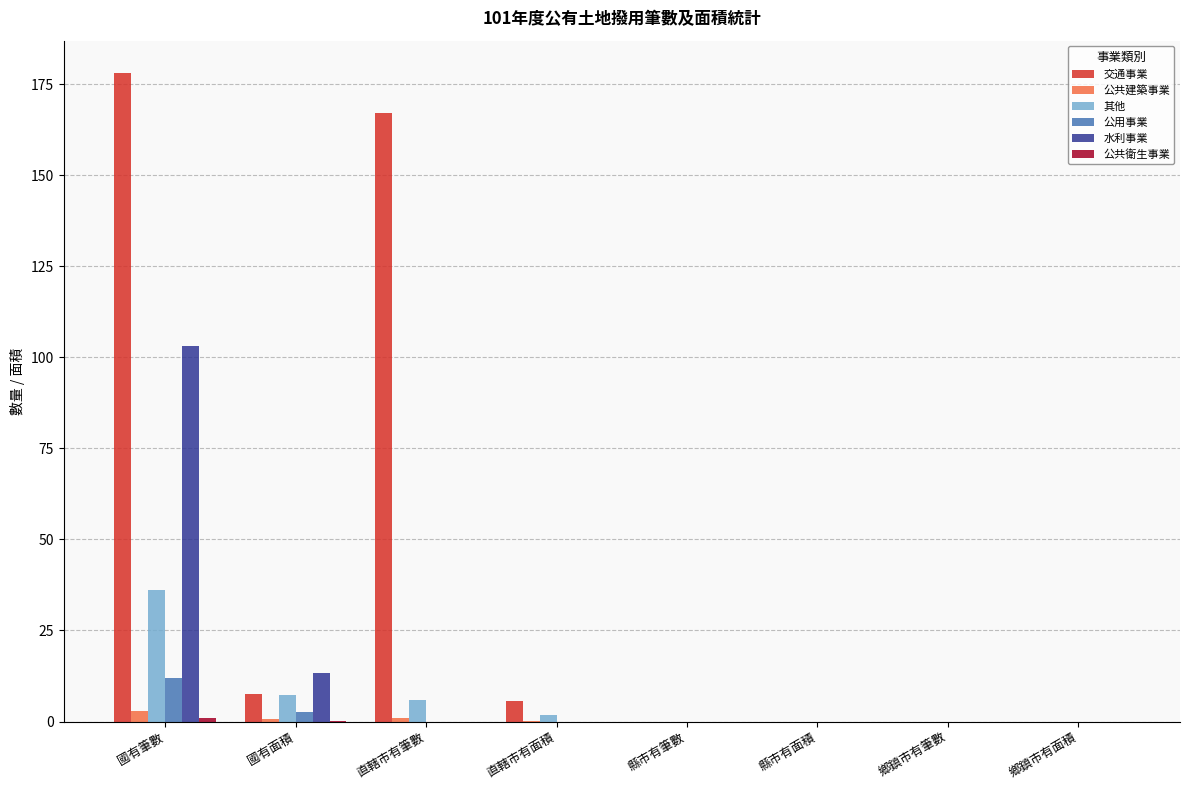

Are the bars horizontal?

No